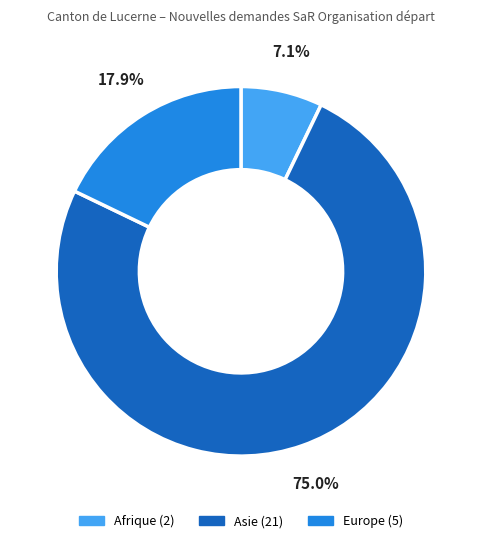

Count the number of slices in the pie.

3